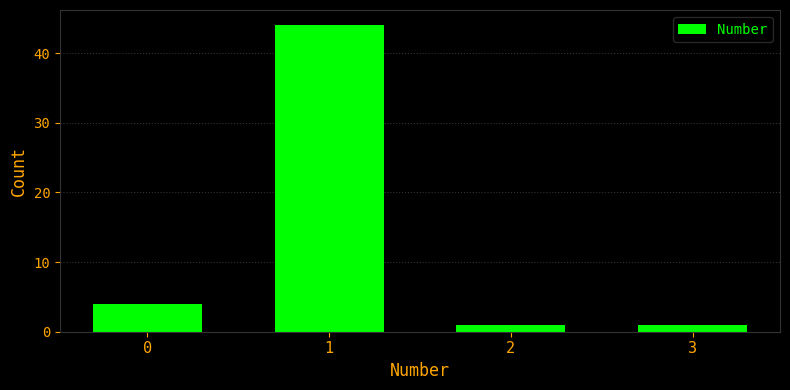

Reading left to right, extract all data points from this chart.

4	44	1	1